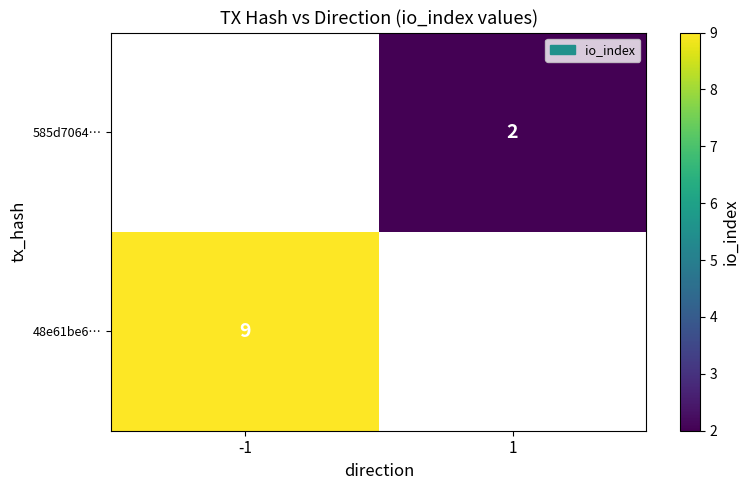

True or false: 585d7064… has a value of 1 at 1.

False